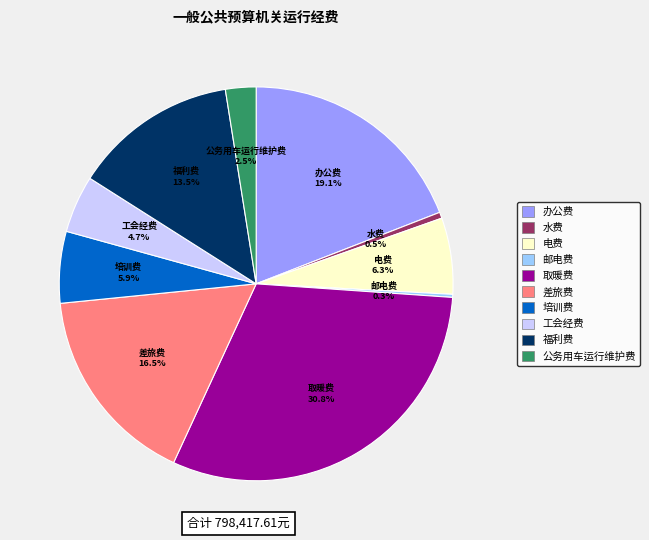

Which slice is the largest?

取暖费